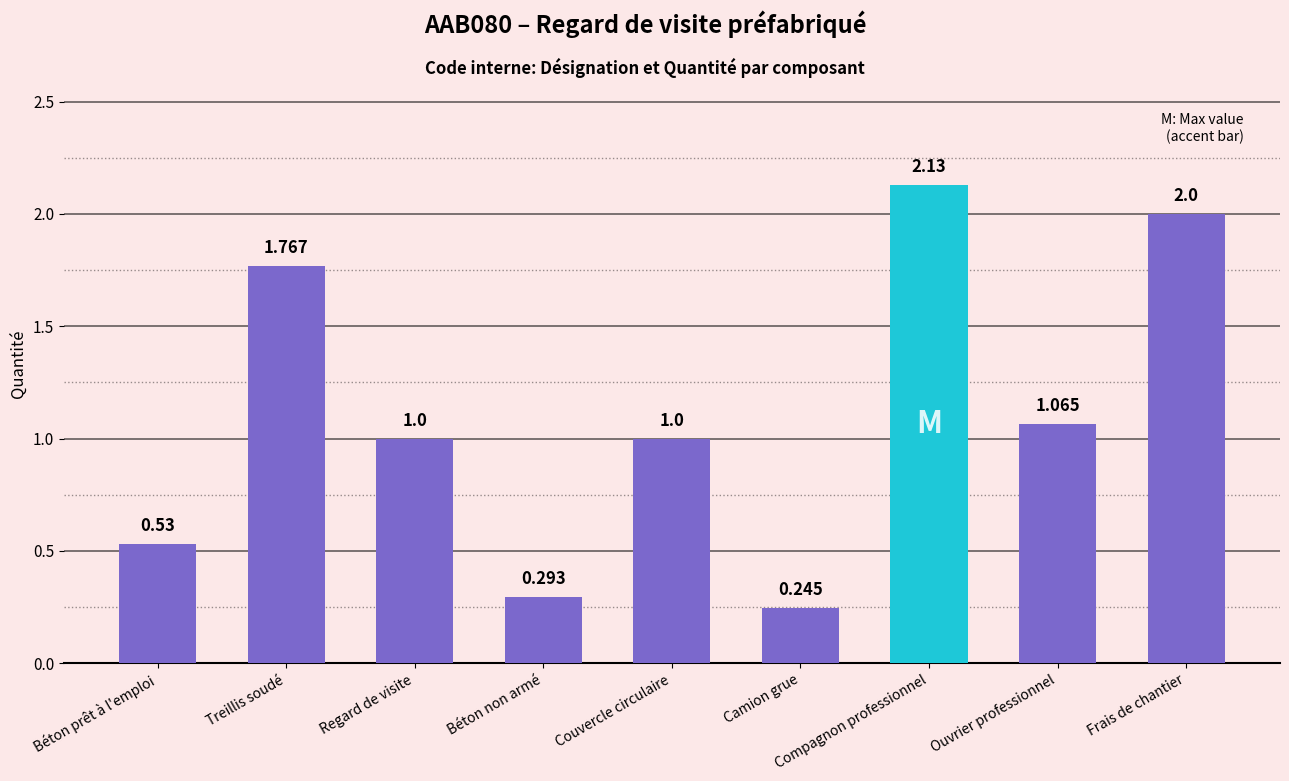

What is the label of the 9th bar from the left?

Frais de chantier